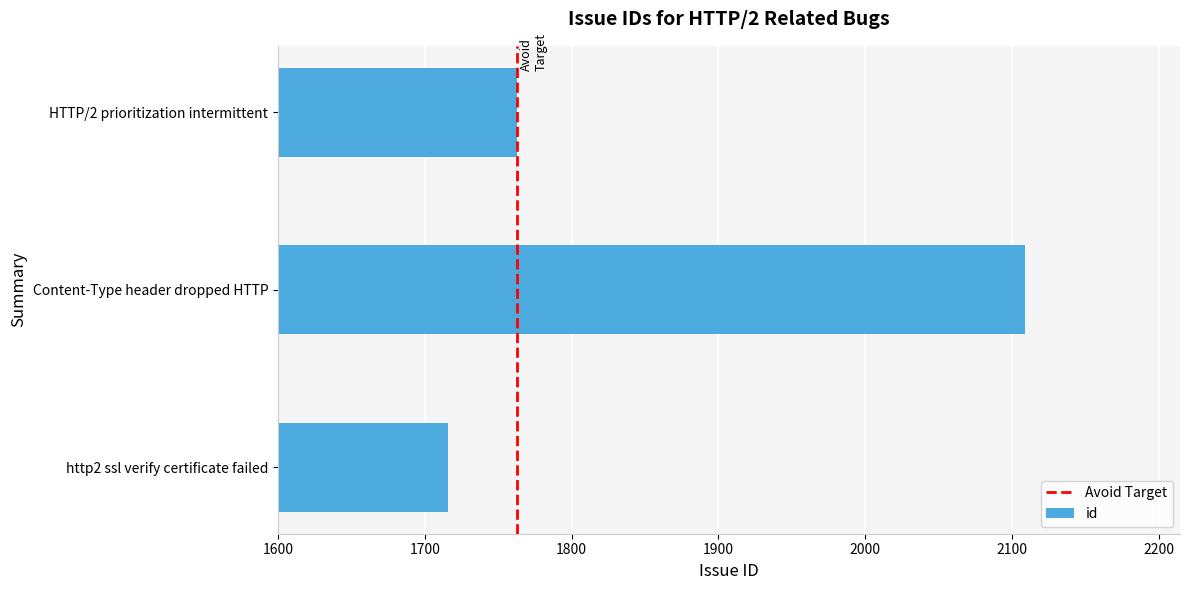

Reading top to bottom, transcribe all the data shown in this chart.

1763	2109	1716